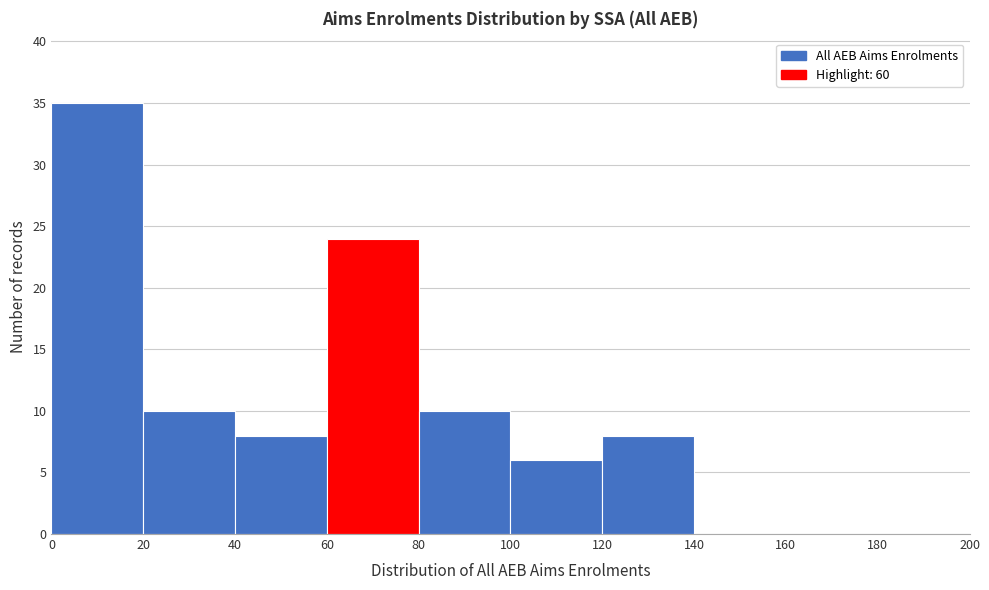

How tall is the bar that spans 60 to 80 on the x-axis? The values are not printed on the chart, so give them approximately, as read against the axis.

24